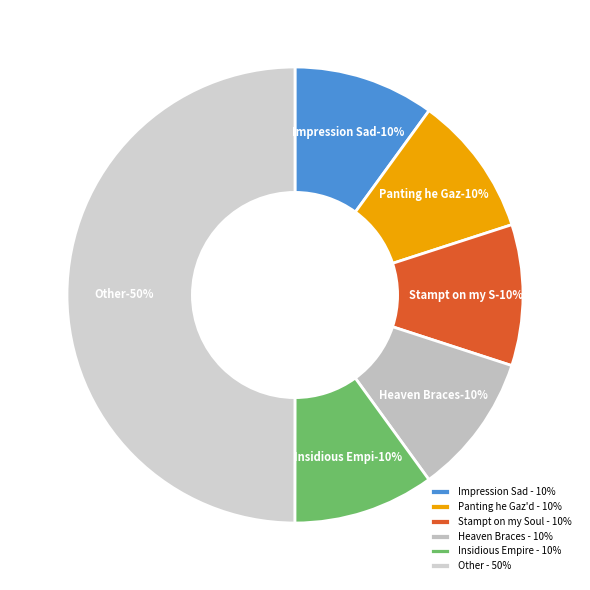

True or false: Insidious Empire accounts for 10% of the total.

True